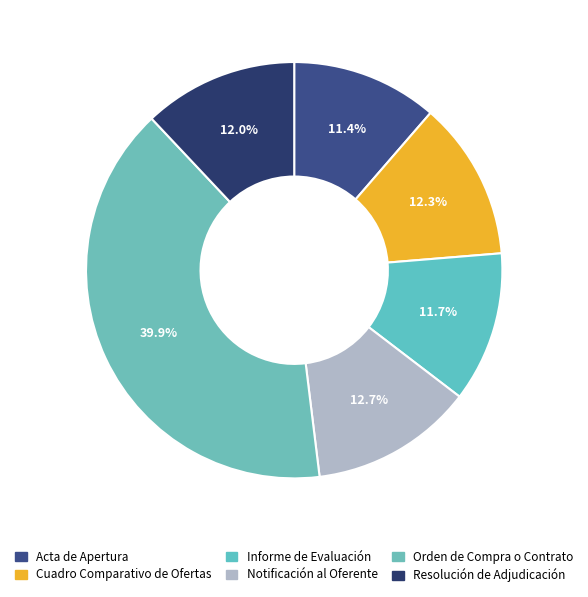

What is the smallest slice in the pie chart?

Acta de Apertura